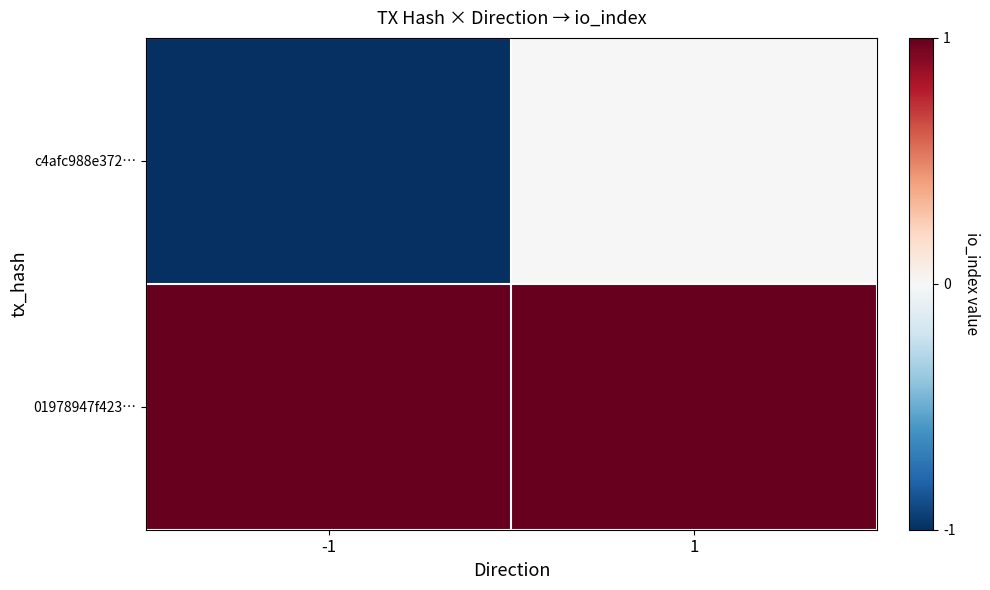

Reading left to right, what are all the values shown in this chart?

c4afc988e372…: -1=-1	1=0
01978947f423…: -1=1	1=1